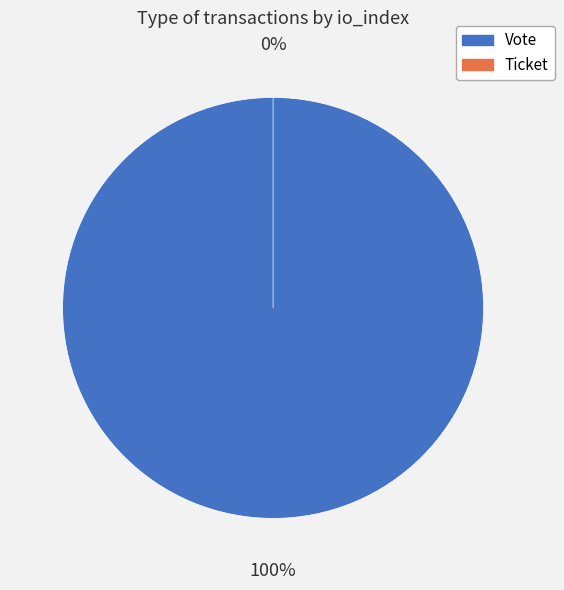

What portion of the pie excludes Ticket?

100.0%